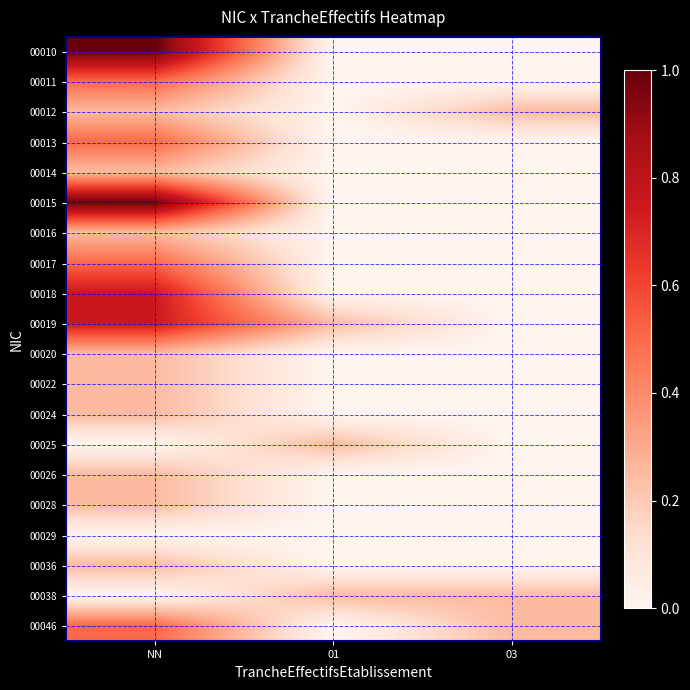

At which category is the sum across all series the highest?

NN